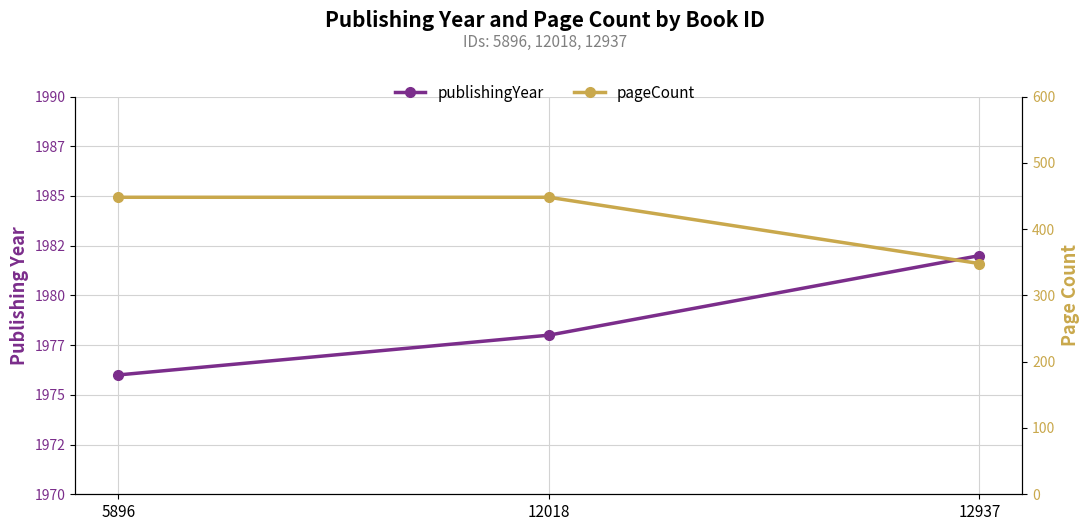

List the series in order of their overall mean, lowest first.

pageCount, publishingYear